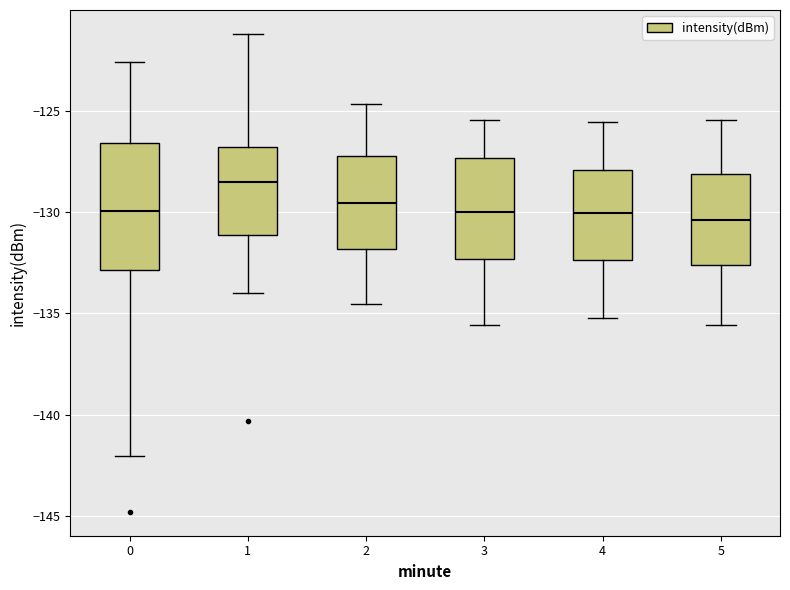

Comparing the boxes themselves (not the whiskers), which one is the tallest?

0